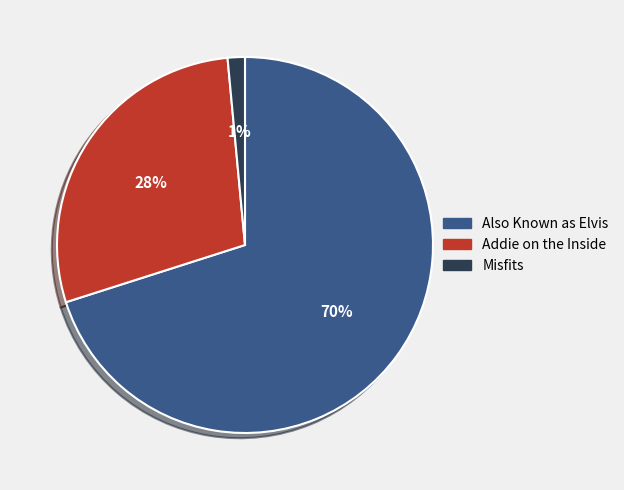

Rank the categories by value from highest to lowest.

Also Known as Elvis, Addie on the Inside, Misfits